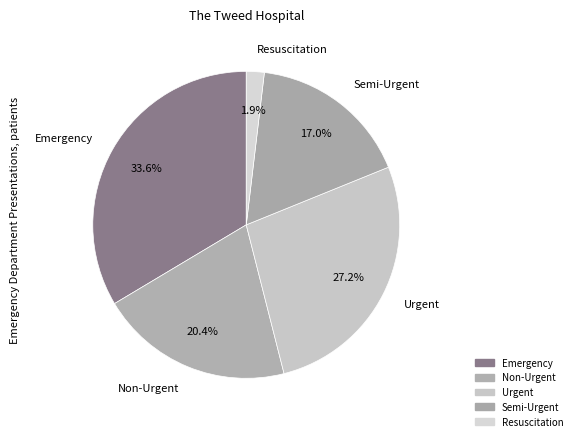

How many slices are in this pie chart?

5